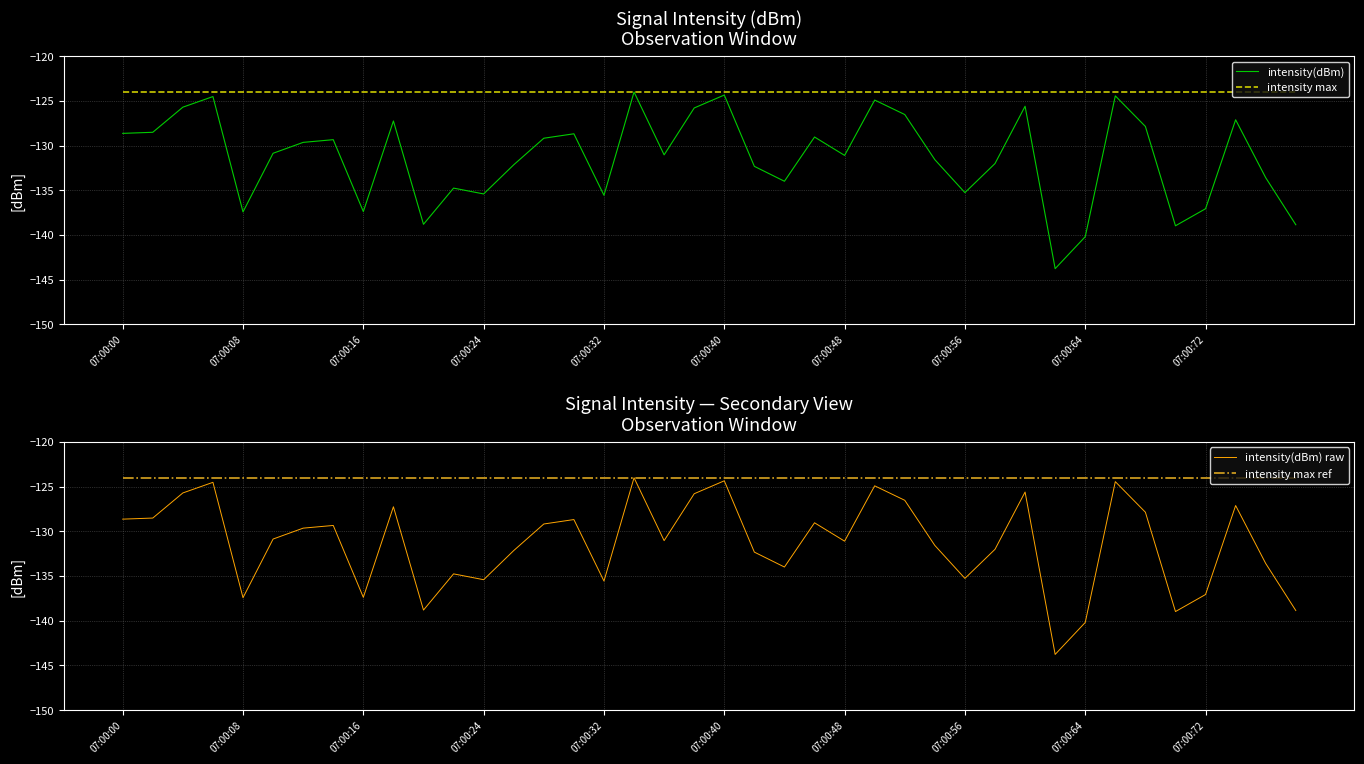

Reading left to right, extract all data points from this chart.

intensity(dBm): -128.6	-128.5	-125.7	-124.5	-137.4	-130.9	-129.6	-129.3	-137.4	-127.3	-138.8	-134.8	-135.4	-132.2	-129.2	-128.7	-135.6	-124.0	-131.0	-125.8	-124.3	-132.3	-134.0	-129.0	-131.1	-124.9	-126.5	-131.6	-135.3	-132.0	-125.6	-143.8	-140.2	-124.4	-127.9	-139.0	-137.1	-127.1	-133.6	-138.9
intensity max: -124.0	-124.0	-124.0	-124.0	-124.0	-124.0	-124.0	-124.0	-124.0	-124.0	-124.0	-124.0	-124.0	-124.0	-124.0	-124.0	-124.0	-124.0	-124.0	-124.0	-124.0	-124.0	-124.0	-124.0	-124.0	-124.0	-124.0	-124.0	-124.0	-124.0	-124.0	-124.0	-124.0	-124.0	-124.0	-124.0	-124.0	-124.0	-124.0	-124.0
intensity(dBm) raw: -128.6	-128.5	-125.7	-124.5	-137.4	-130.9	-129.6	-129.3	-137.4	-127.3	-138.8	-134.8	-135.4	-132.2	-129.2	-128.7	-135.6	-124.0	-131.0	-125.8	-124.3	-132.3	-134.0	-129.0	-131.1	-124.9	-126.5	-131.6	-135.3	-132.0	-125.6	-143.8	-140.2	-124.4	-127.9	-139.0	-137.1	-127.1	-133.6	-138.9
intensity max ref: -124.0	-124.0	-124.0	-124.0	-124.0	-124.0	-124.0	-124.0	-124.0	-124.0	-124.0	-124.0	-124.0	-124.0	-124.0	-124.0	-124.0	-124.0	-124.0	-124.0	-124.0	-124.0	-124.0	-124.0	-124.0	-124.0	-124.0	-124.0	-124.0	-124.0	-124.0	-124.0	-124.0	-124.0	-124.0	-124.0	-124.0	-124.0	-124.0	-124.0